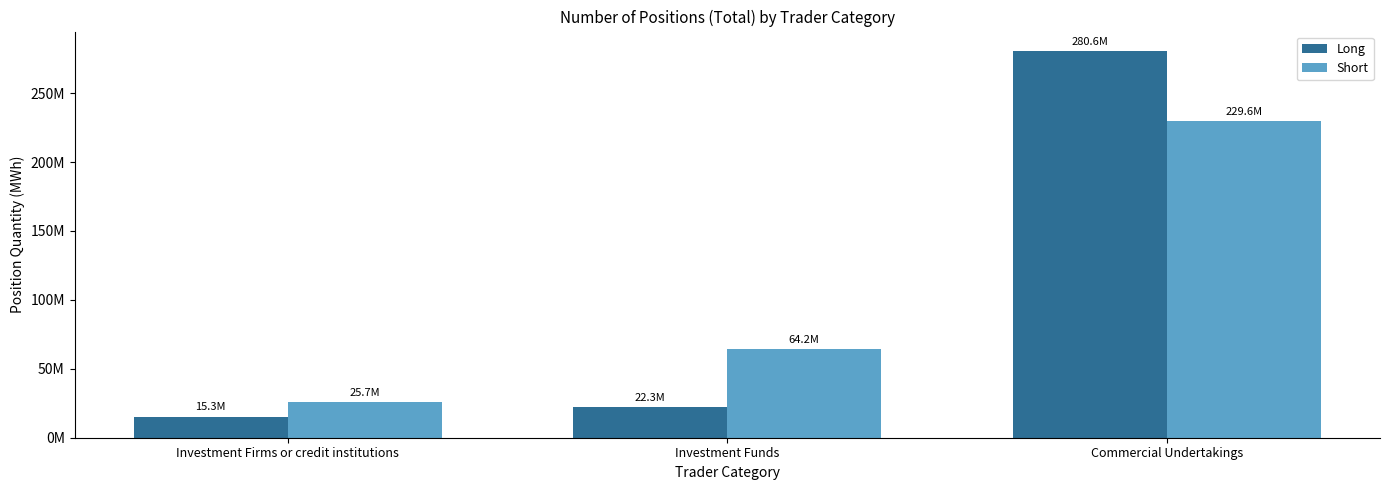

What is the label of the 2nd bar from the right?

Investment Funds